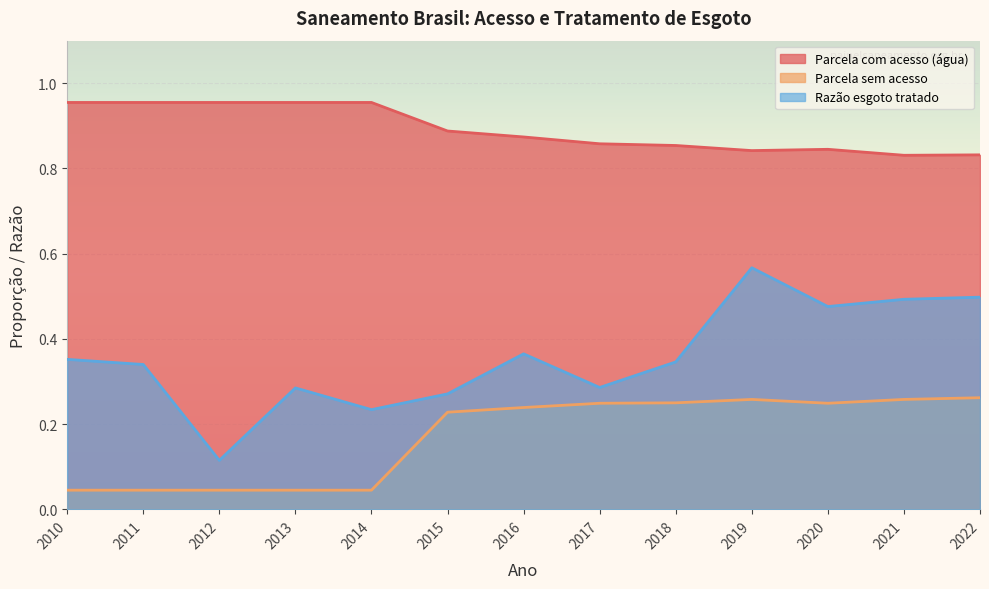

True or false: Razão esgoto tratado and Parcela com acesso (água) cross at least once.

False